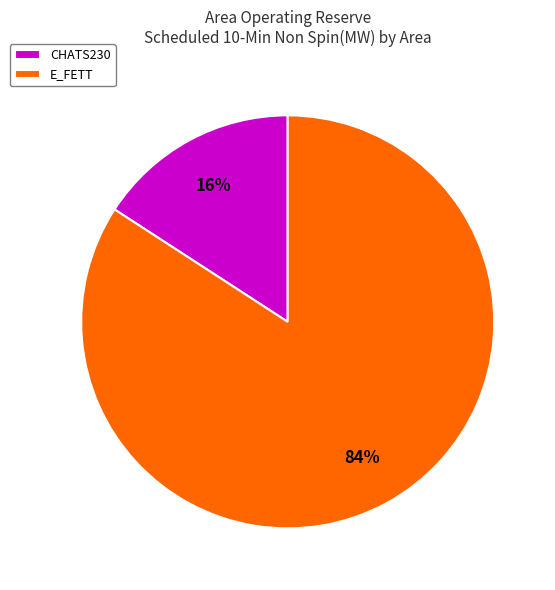

Is it true that E_FETT is 75% of the pie?

False